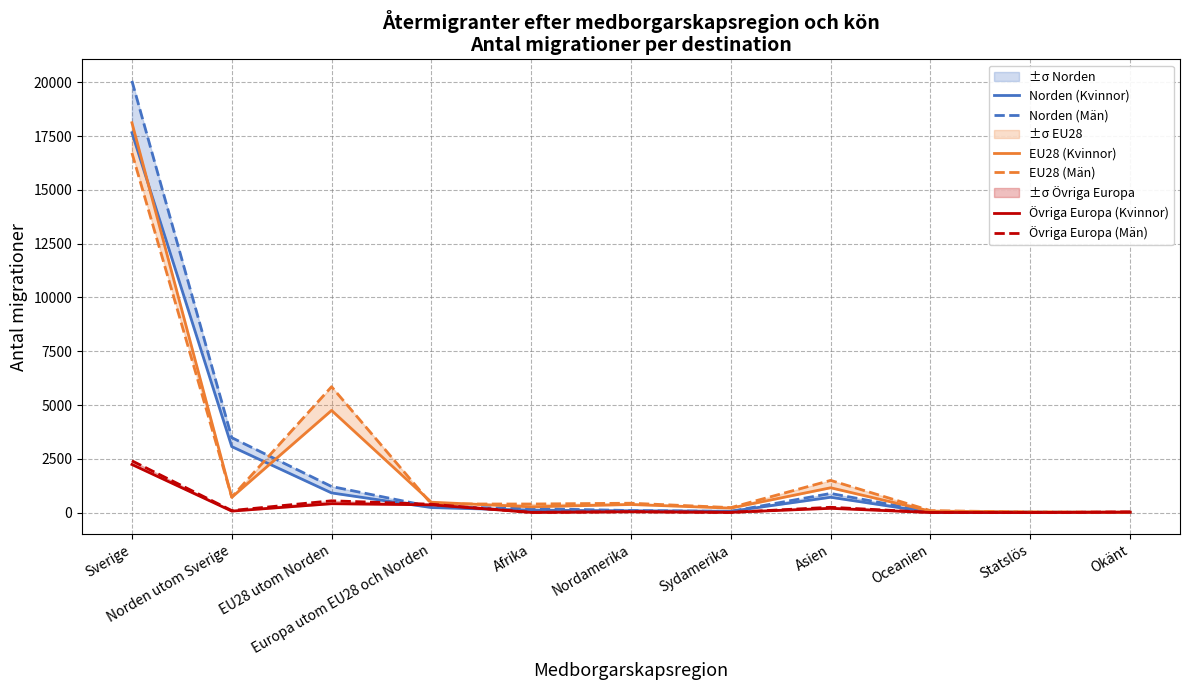

Between Afrika and Oceanien, which series saw the biggest shift?

EU28 (Män)